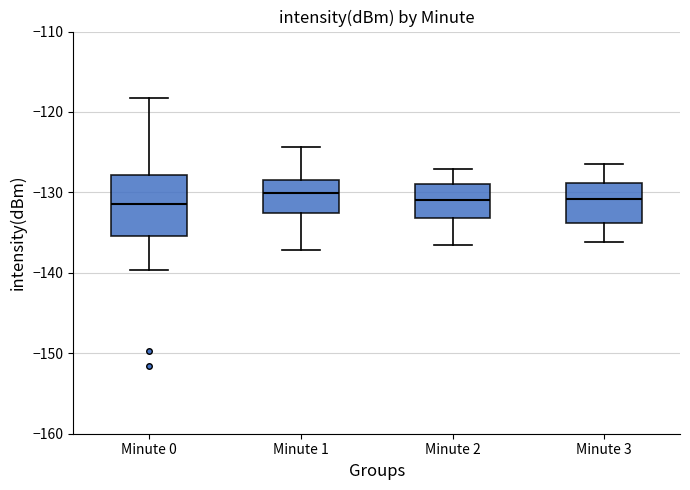

Reading left to right, read every box against the y-axis: the position of its median line, the range the box covers, and the ends of its whiskers. The values are not printed on the chart, so give them approximately, as read against the axis.

Minute 0: median -131, box -135 to -128, whiskers -140 to -118
Minute 1: median -130, box -133 to -128, whiskers -137 to -124
Minute 2: median -131, box -133 to -129, whiskers -137 to -127
Minute 3: median -131, box -134 to -129, whiskers -136 to -126